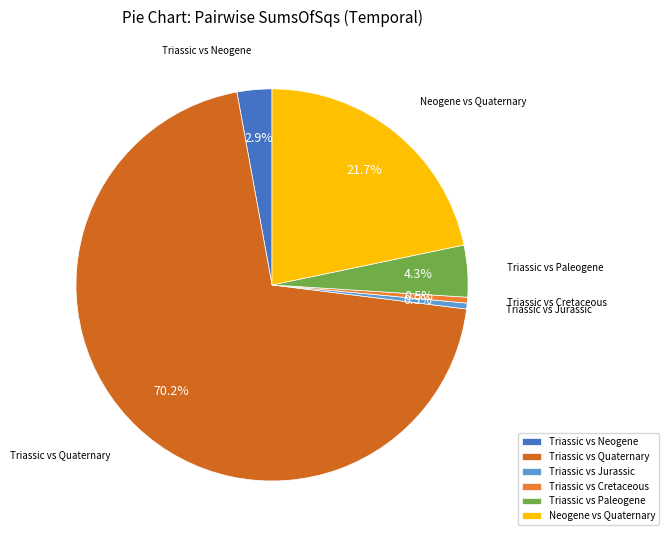

What is the largest slice in the pie chart?

Triassic vs Quaternary